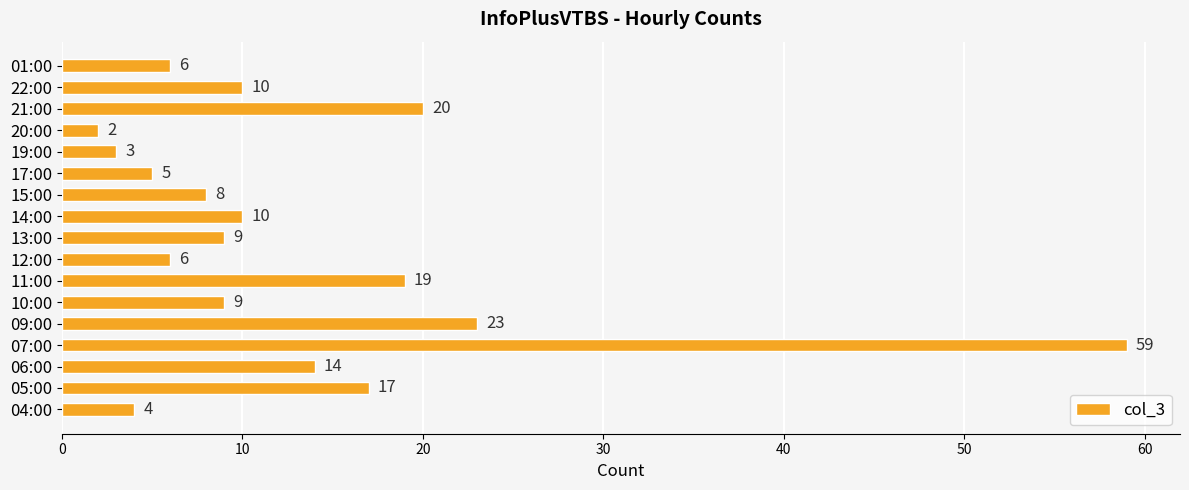

What value does the data have at 12:00, to the nearest 5?

5